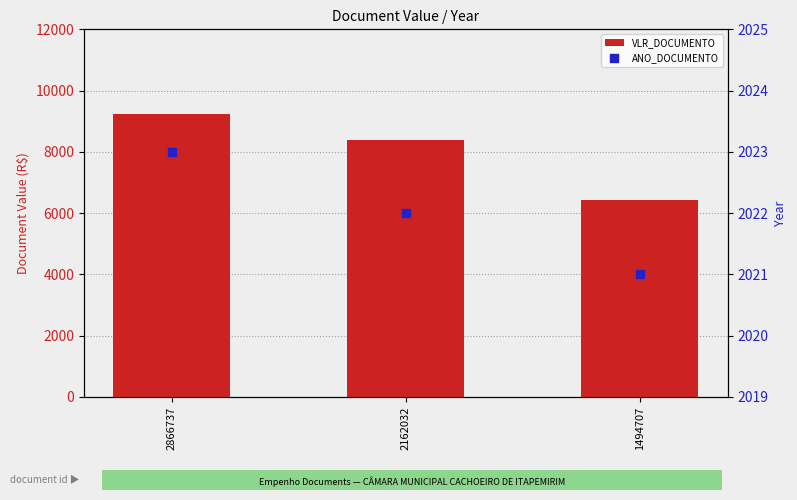

Is the value of ANO_DOCUMENTO at 1494707 greater than the value of VLR_DOCUMENTO at 1494707?

No